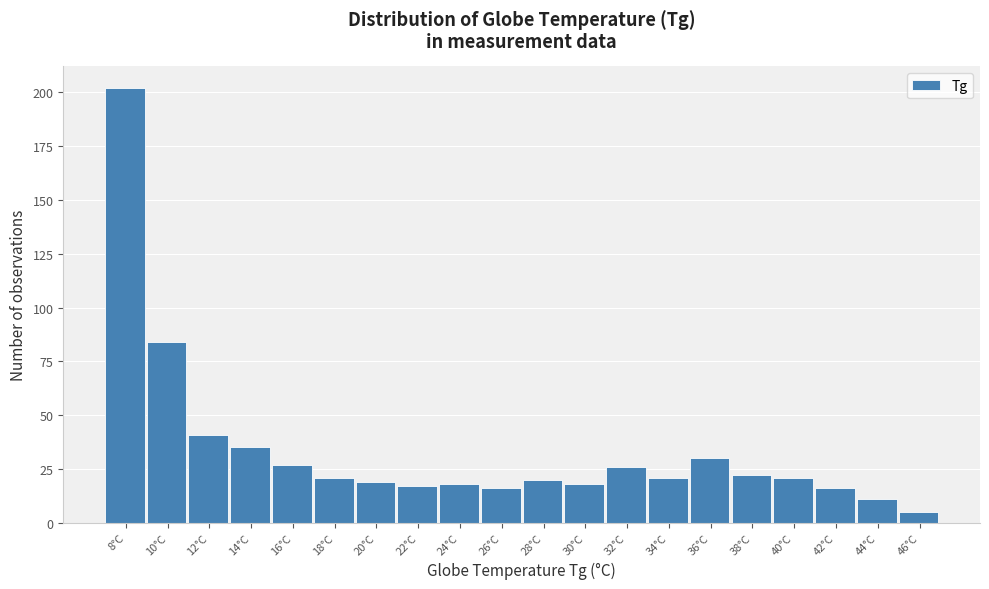

Reading left to right, what are all the values shown in this chart?

8°C=202	10°C=84	12°C=41	14°C=35	16°C=27	18°C=21	20°C=19	22°C=17	24°C=18	26°C=16	28°C=20	30°C=18	32°C=26	34°C=21	36°C=30	38°C=22	40°C=21	42°C=16	44°C=11	46°C=5